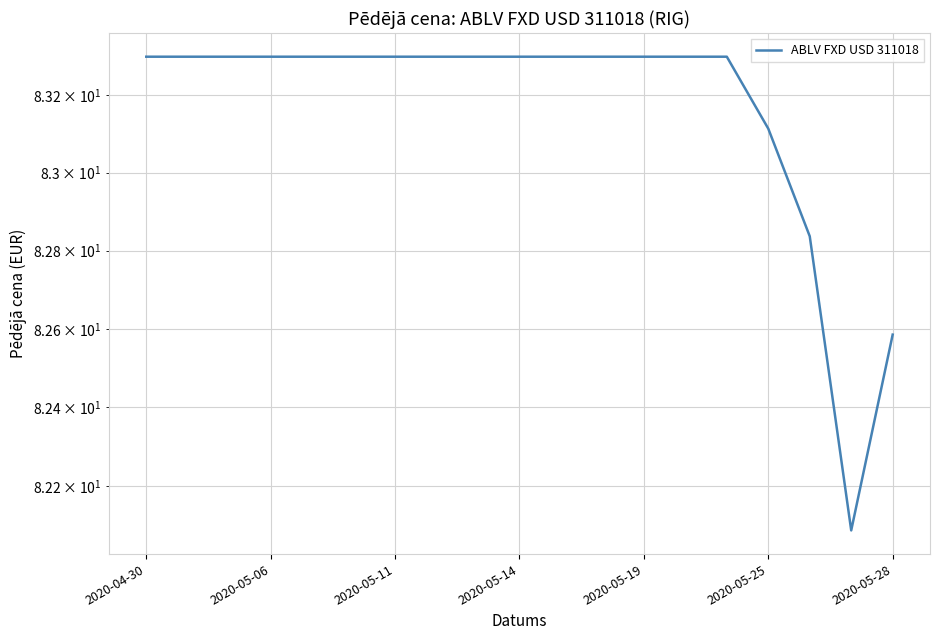

What is the smallest value displayed?

82.1